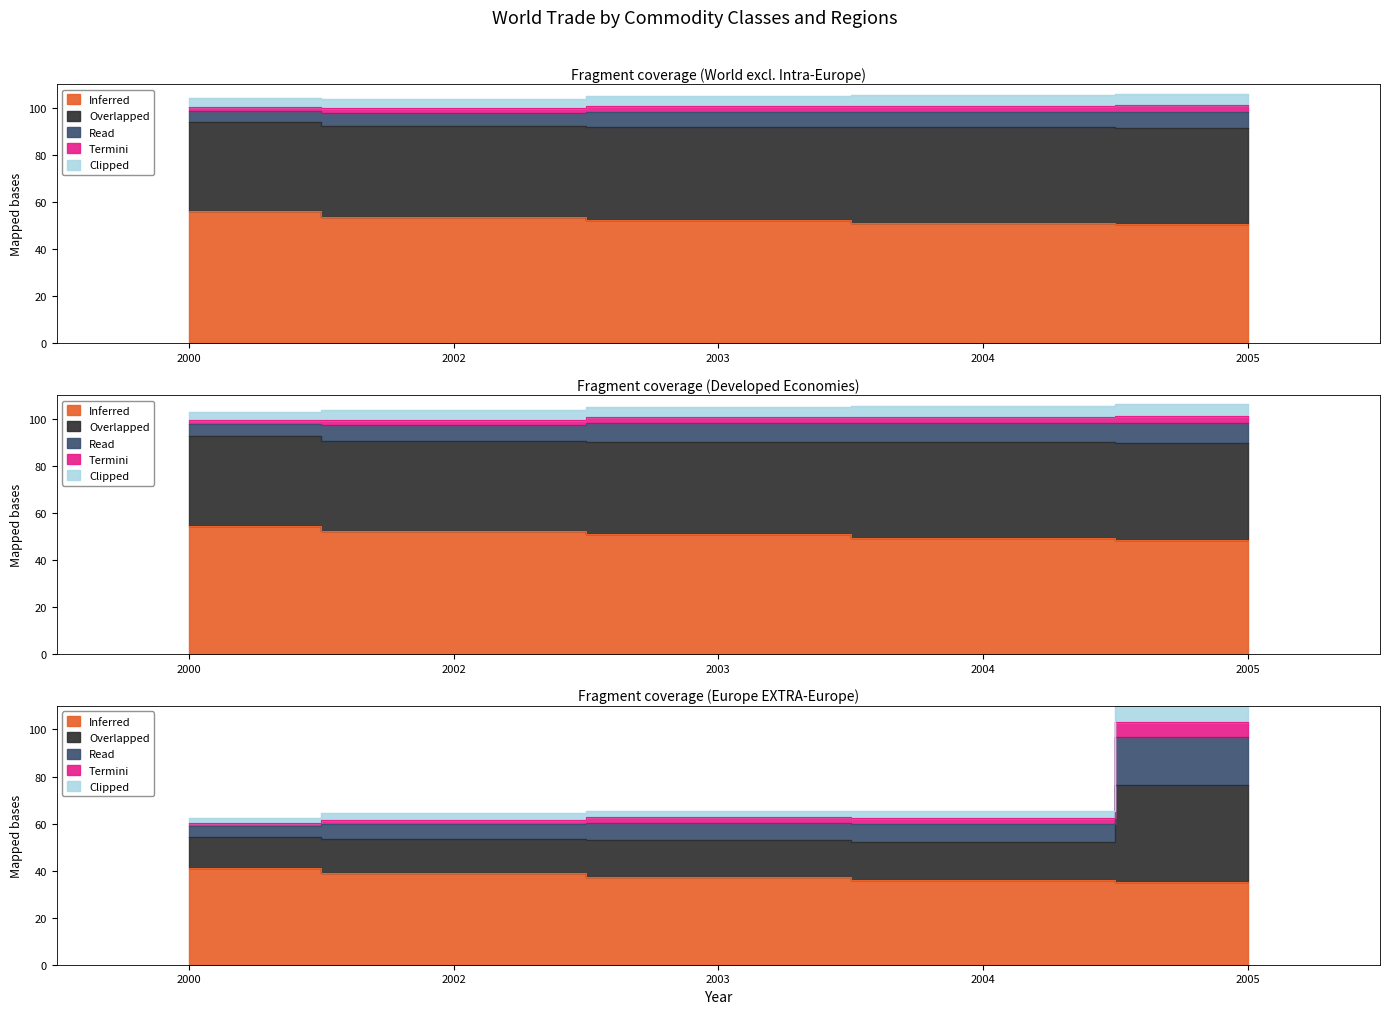

At which label does Inferred reach its peak?

2000